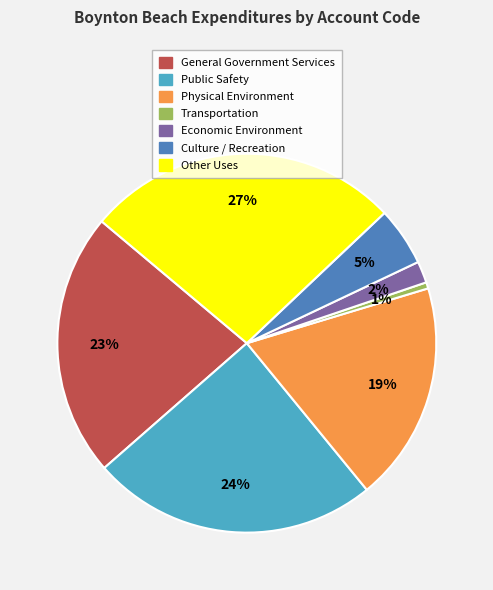

Is it true that Public Safety is 18% of the pie?

False